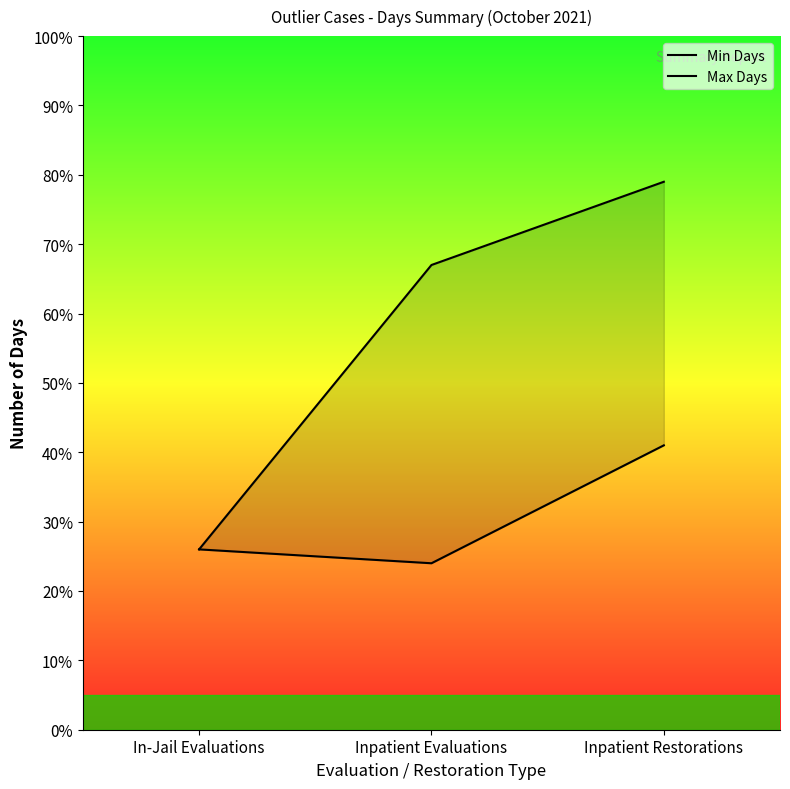

How many categories are shown in the chart?

3